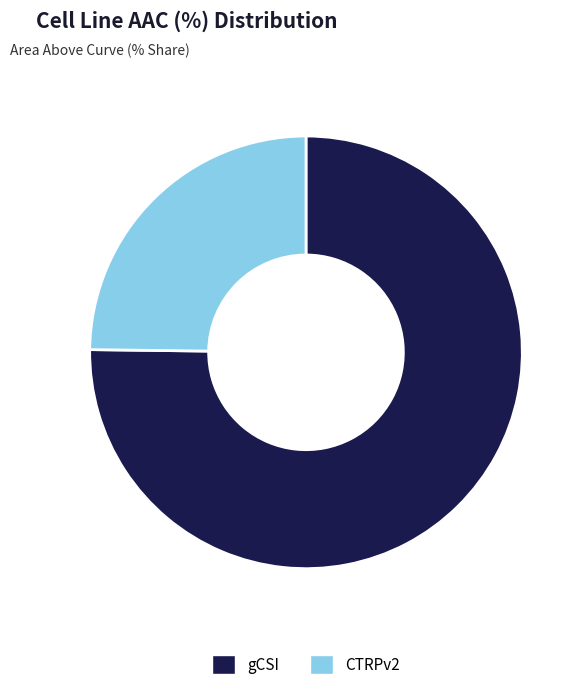

Which has a higher value, CTRPv2 or gCSI?

gCSI